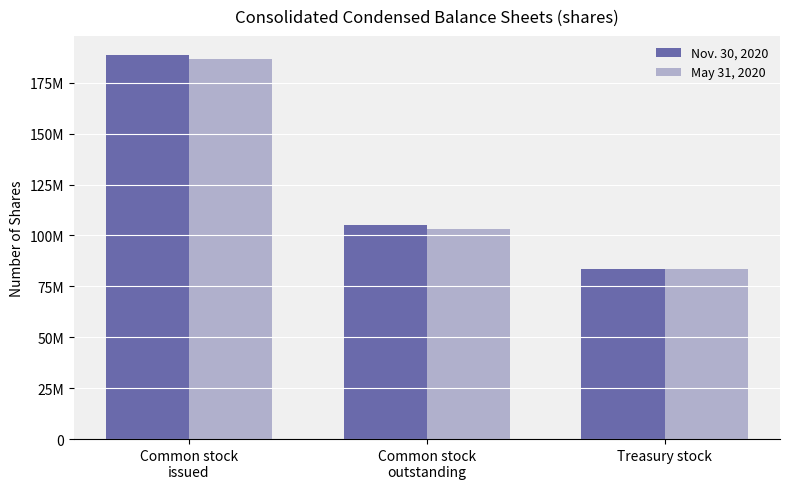

Where is May 31, 2020 nearest to the value 135085523?

Common stock
outstanding